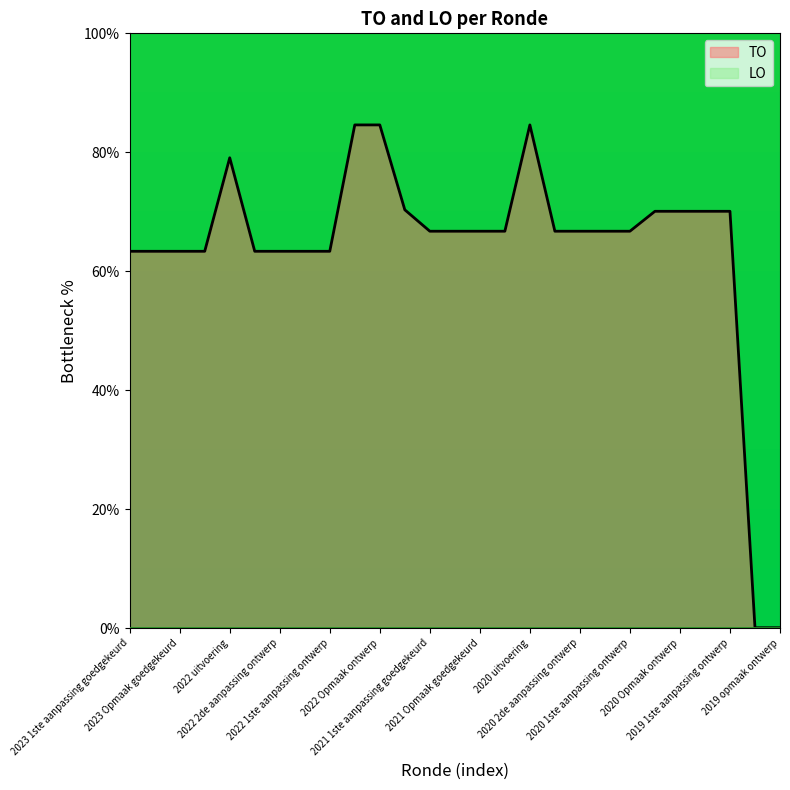

Reading left to right, list all the values displayed in this chart.

2023 1ste aanpassing goedgekeurd=63.3	2023 1ste aanpassing ontwerp=63.3	2023 Opmaak goedgekeurd=63.3	2023 Opmaak ontwerp=63.3	2022 uitvoering=79.1	2022 2de aanpassing goedgekeurd=63.3	2022 2de aanpassing ontwerp=63.3	2022 1ste aanpassing goedgekeurd=63.3	2022 1ste aanpassing ontwerp=63.3	2022 Opmaak goedgekeurd=84.6	2022 Opmaak ontwerp=84.6	2021 uitvoering=70.3	2021 1ste aanpassing goedgekeurd=66.7	2021 1ste aanpassing ontwerp=66.7	2021 Opmaak goedgekeurd=66.7	2021 Opmaak ontwerp=66.7	2020 uitvoering=84.6	2020 2de aanpassing goedgekeurd=66.7	2020 2de aanpassing ontwerp=66.7	2020 1ste aanpassing goedgekeurd=66.7	2020 1ste aanpassing ontwerp=66.7	2020 Opmaak goedgekeurd=70.1	2020 Opmaak ontwerp=70.1	2019 1ste aanpassing goedgekeurd=70.1	2019 1ste aanpassing ontwerp=70.1	2019 opmaak goedgekeurd=0.1	2019 opmaak ontwerp=0.1